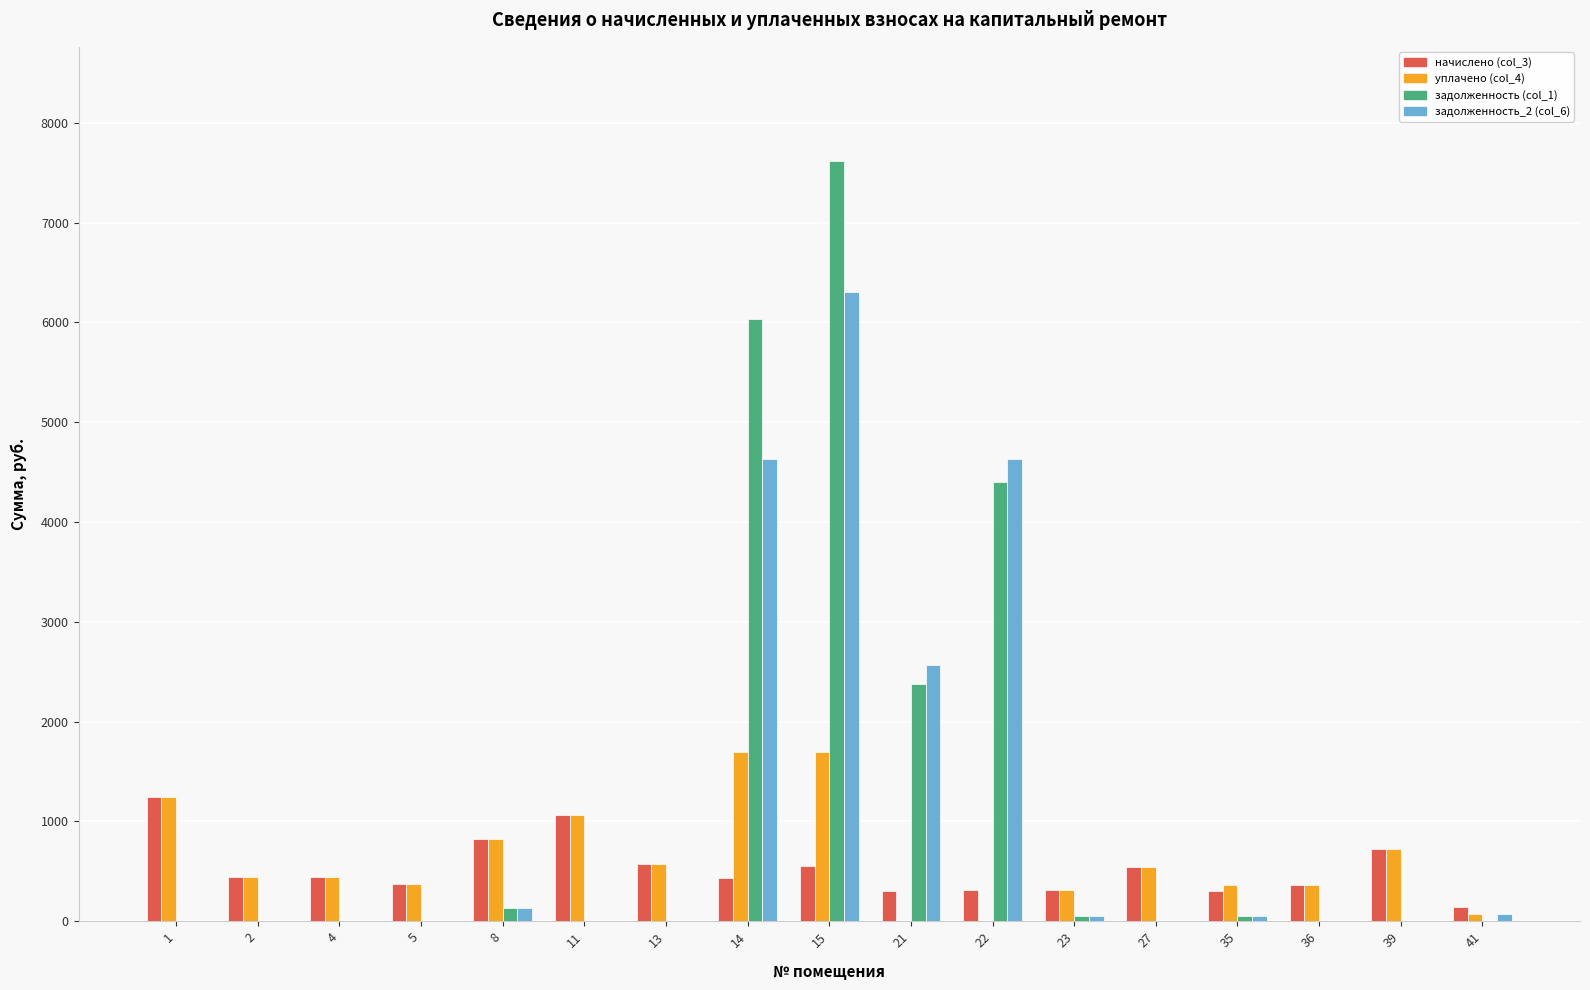

What is the maximum value for уплачено (col_4)?

1700.0